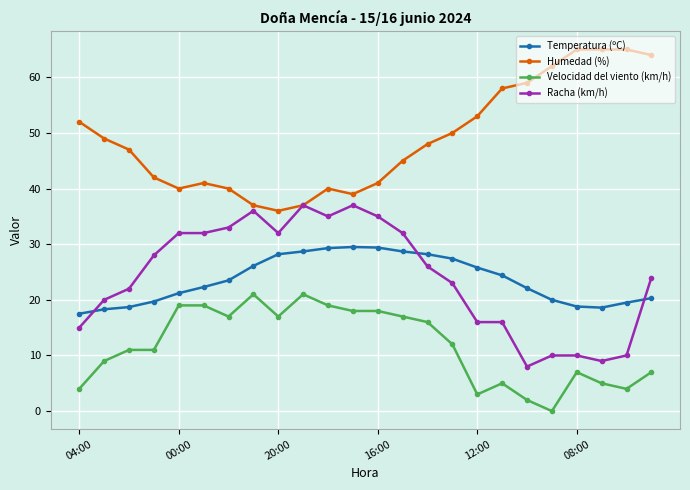

True or false: Humedad (%) and Velocidad del viento (km/h) intersect in this chart.

False